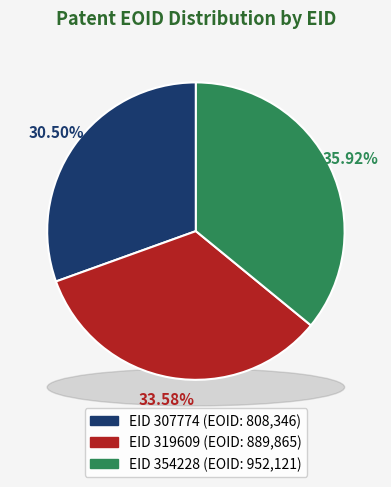

Which category has the smallest portion of the pie?

307774